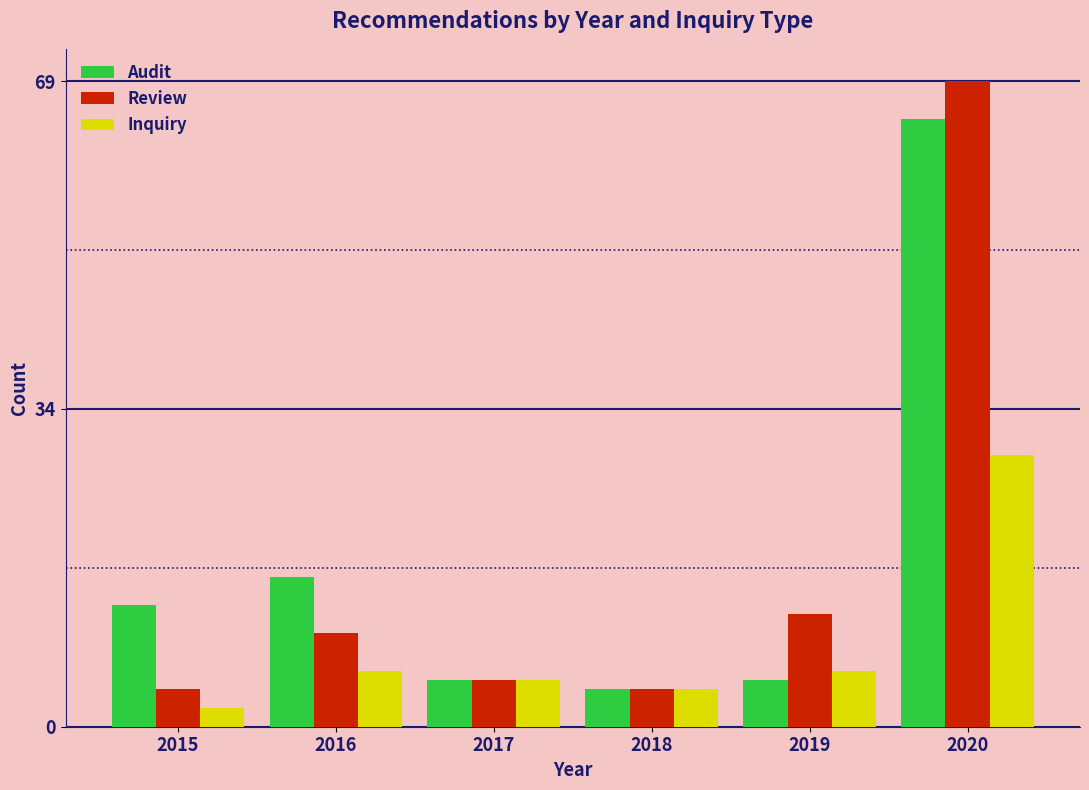

Reading left to right, extract all data points from this chart.

Audit: 2015=13	2016=16	2017=5	2018=4	2019=5	2020=65
Review: 2015=4	2016=10	2017=5	2018=4	2019=12	2020=69
Inquiry: 2015=2	2016=6	2017=5	2018=4	2019=6	2020=29